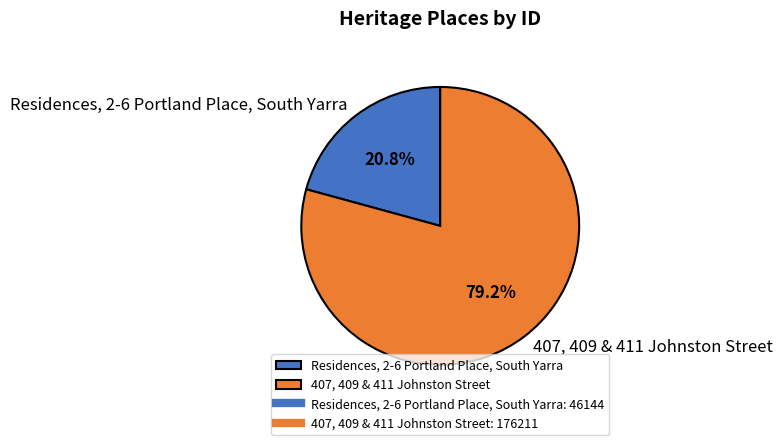

To the nearest percent, what is the combined percentage of Residences, 2-6 Portland Place, South Yarra and 407, 409 & 411 Johnston Street?

100%